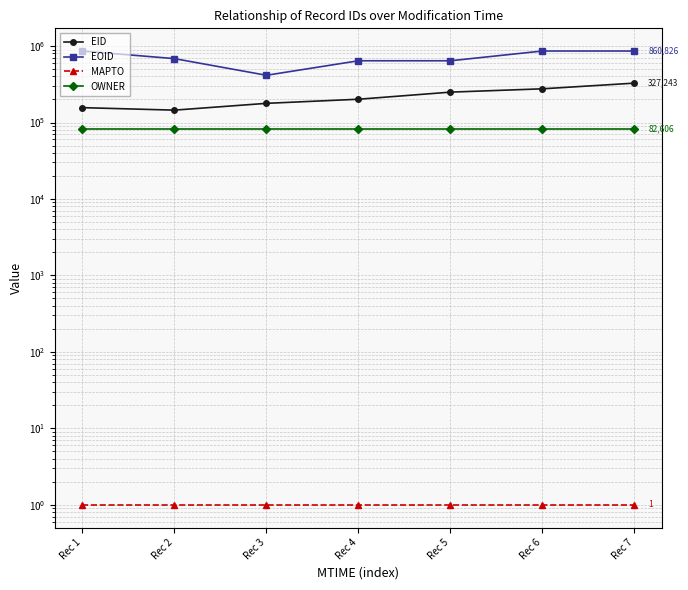

The value of MAPTO at Rec 3 is 1. True or false?

True